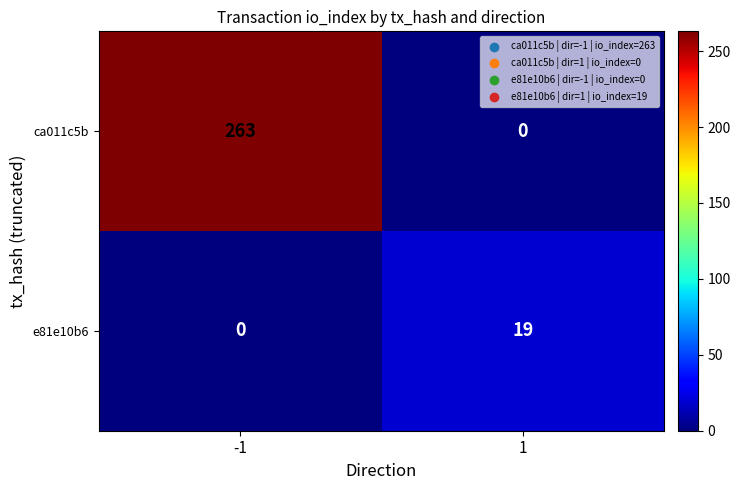

What is the total value across all series at -1?

263